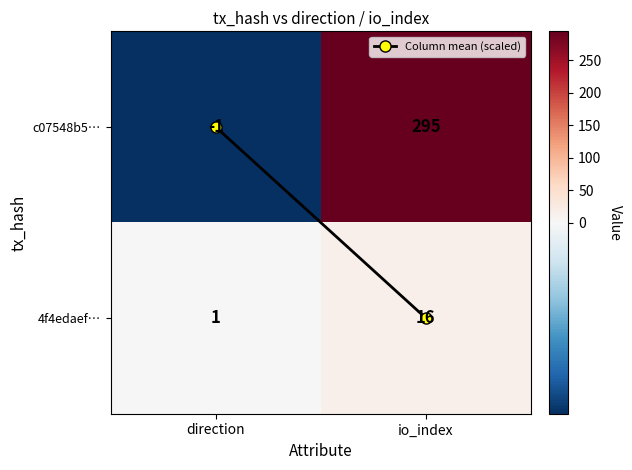

At which label is 4f4edaef… closest to 8?

direction